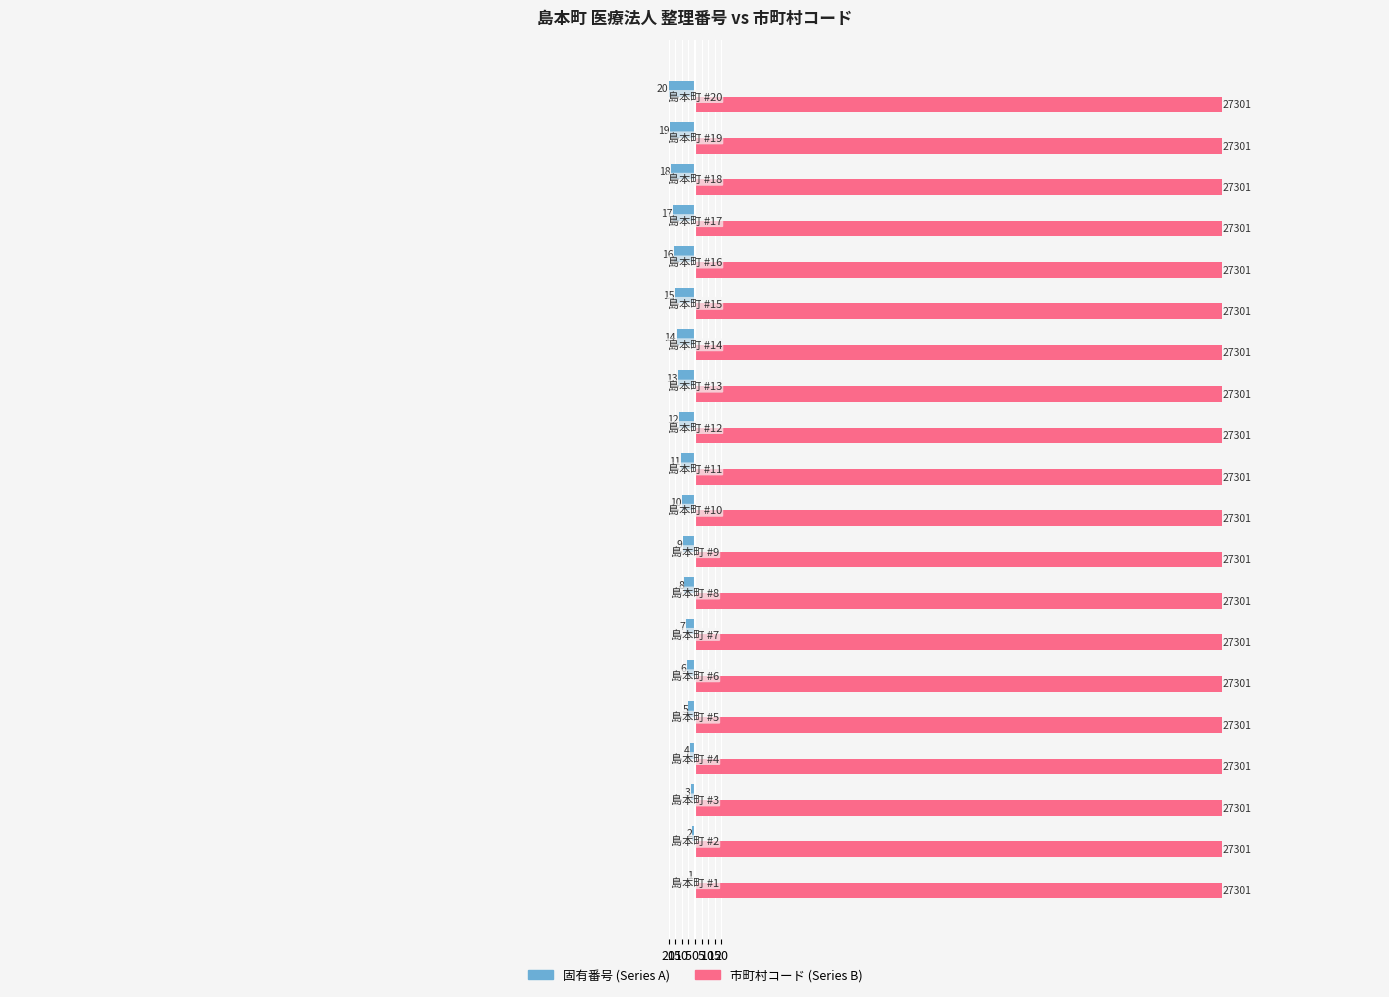

Which series has the largest total across all categories?

市町村コード (Series B)